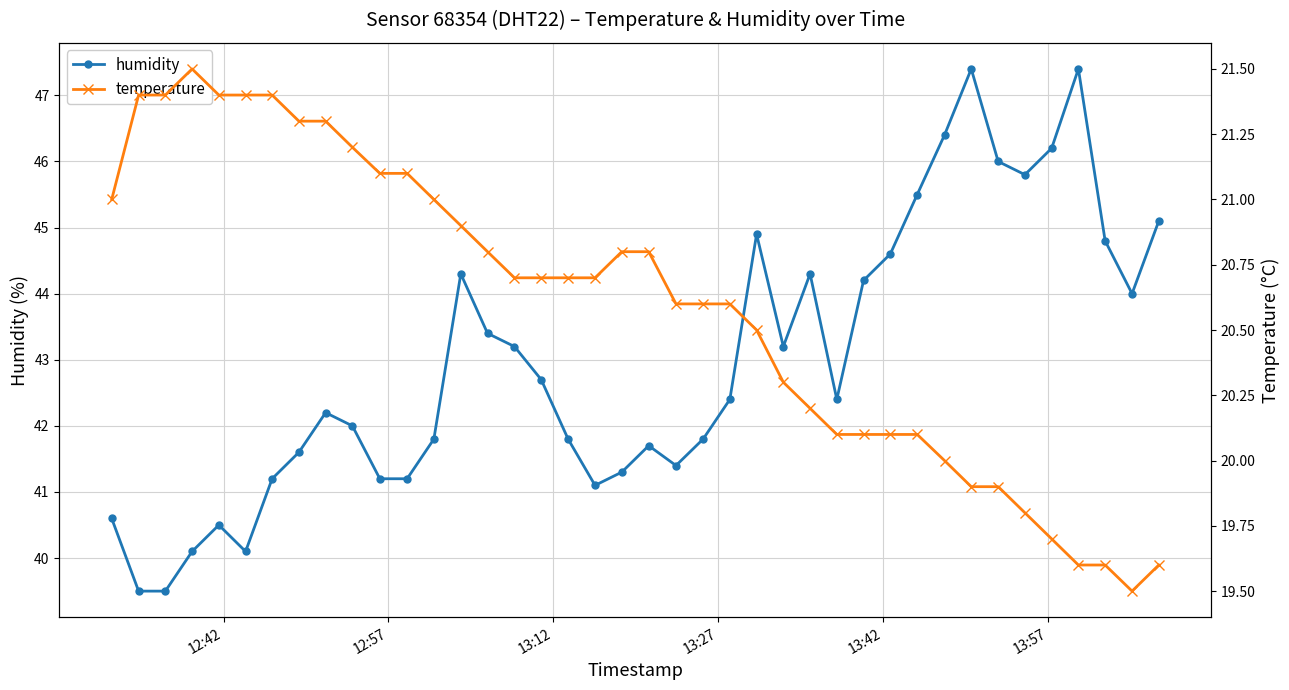

In humidity, how many points are higher than both neighbors (excluding endpoints)?

8